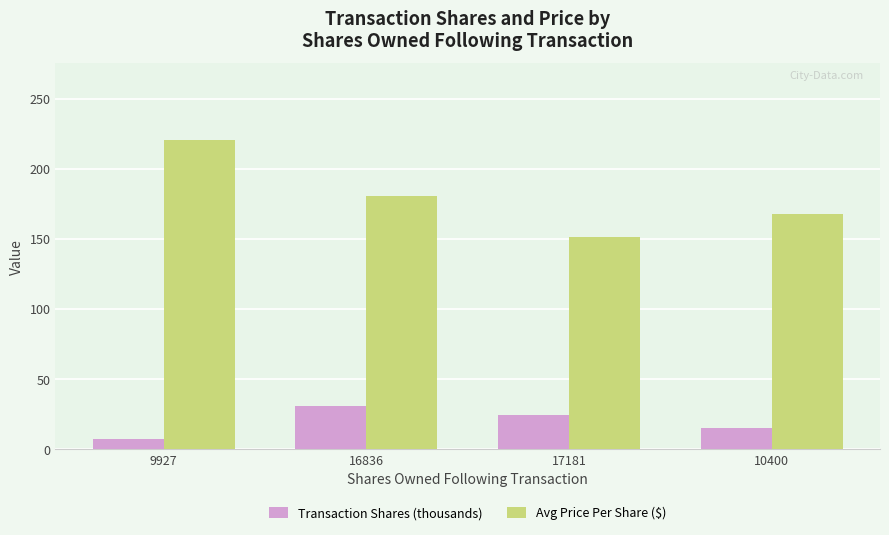

Which label corresponds to the largest value in the chart?

9927